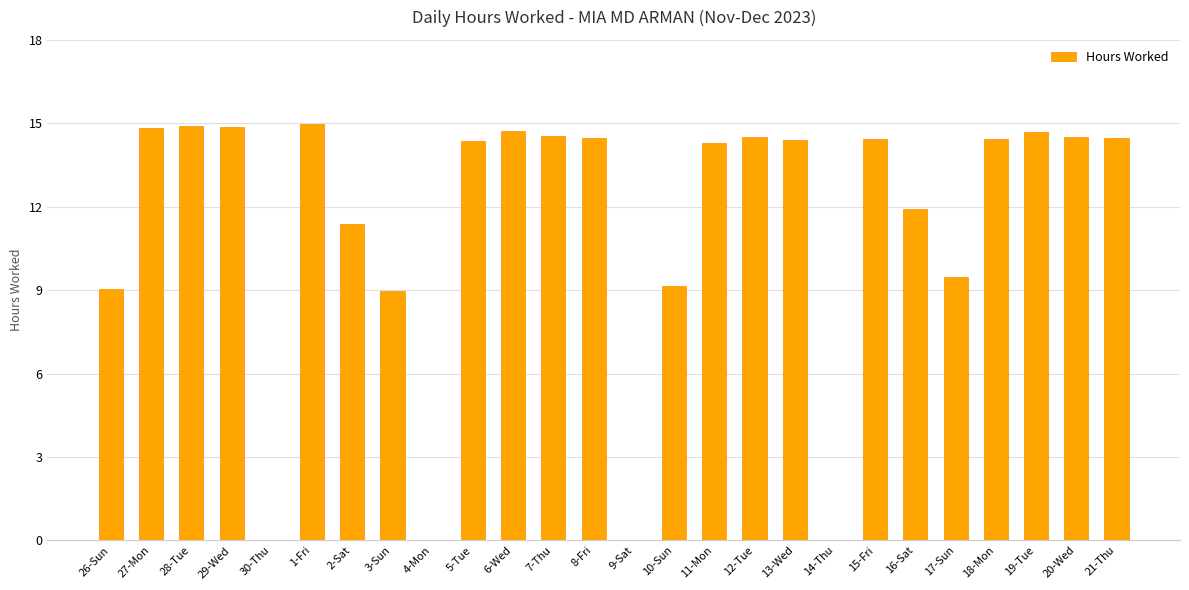

Are the bars horizontal?

No